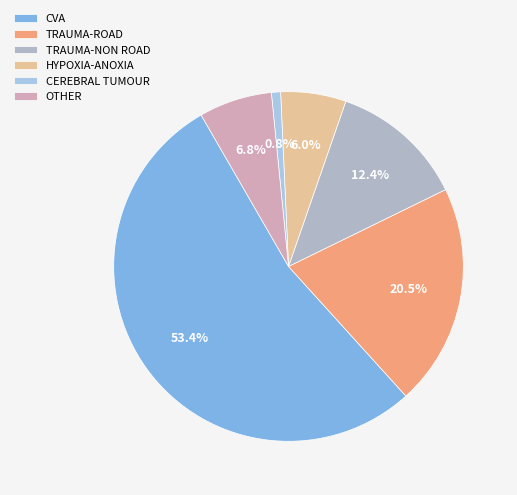

To the nearest percent, what is the combined percentage of CVA and OTHER?

60%